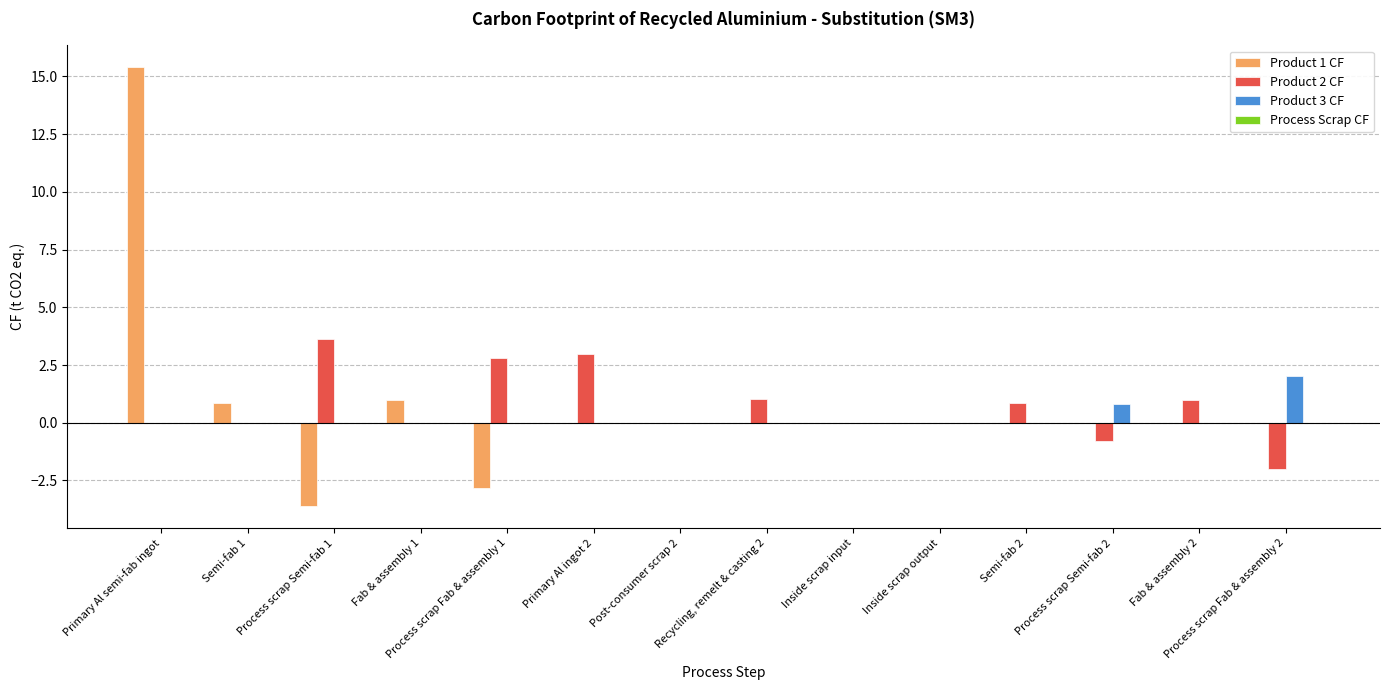

Which category has the highest value across all series?

Primary Al semi-fab ingot